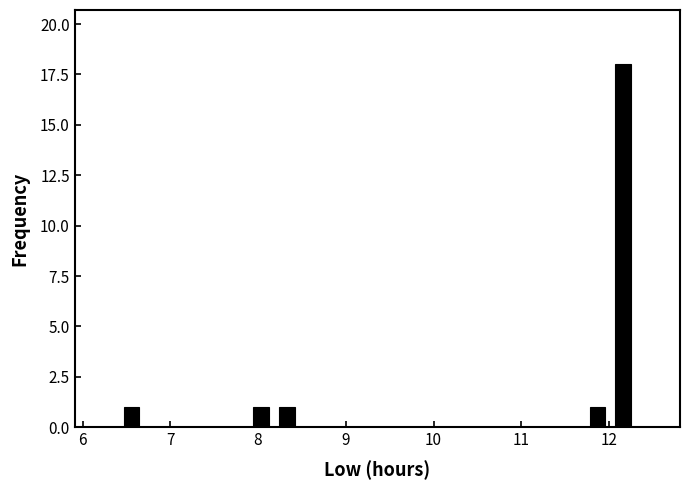

Around what value on the x-axis is the tallest bar? Give the approximate position of its centre, as read against the axis.

12.2